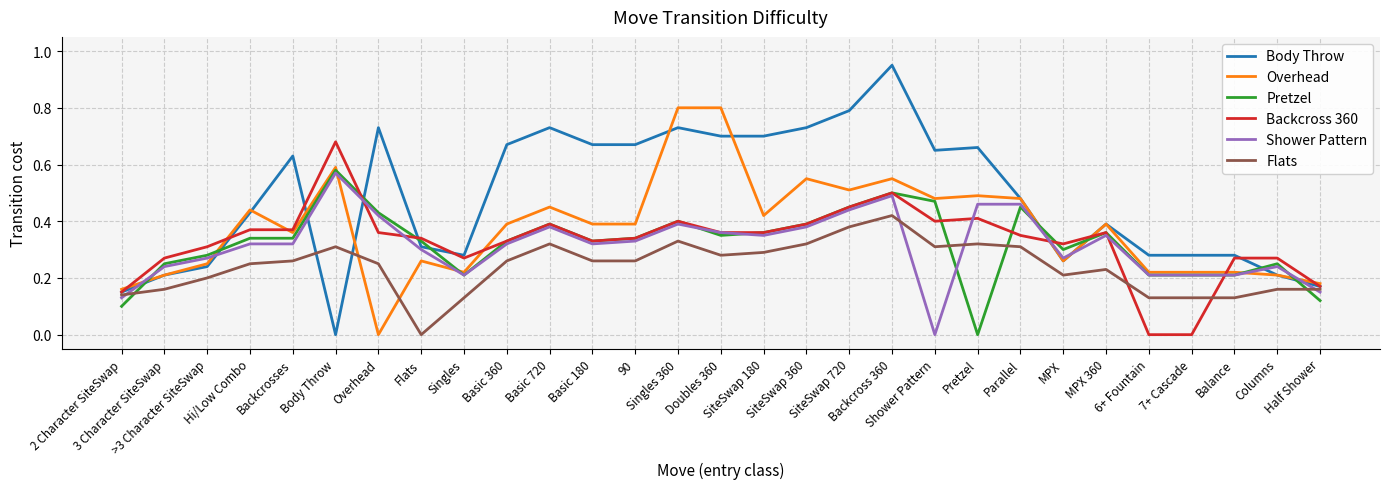

Between Backcrosses and Basic 720, which series saw the biggest shift?

Body Throw